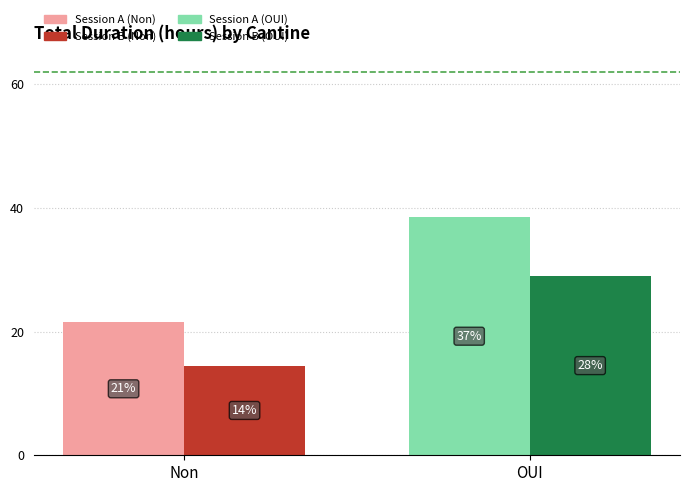

Does the chart contain any negative values?

No